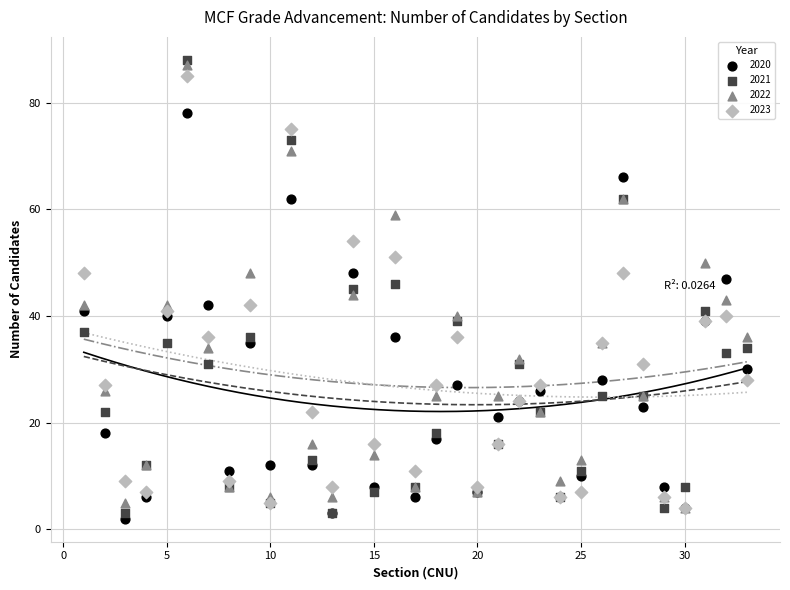

Which series has the largest Y range (max minus min)?

2021